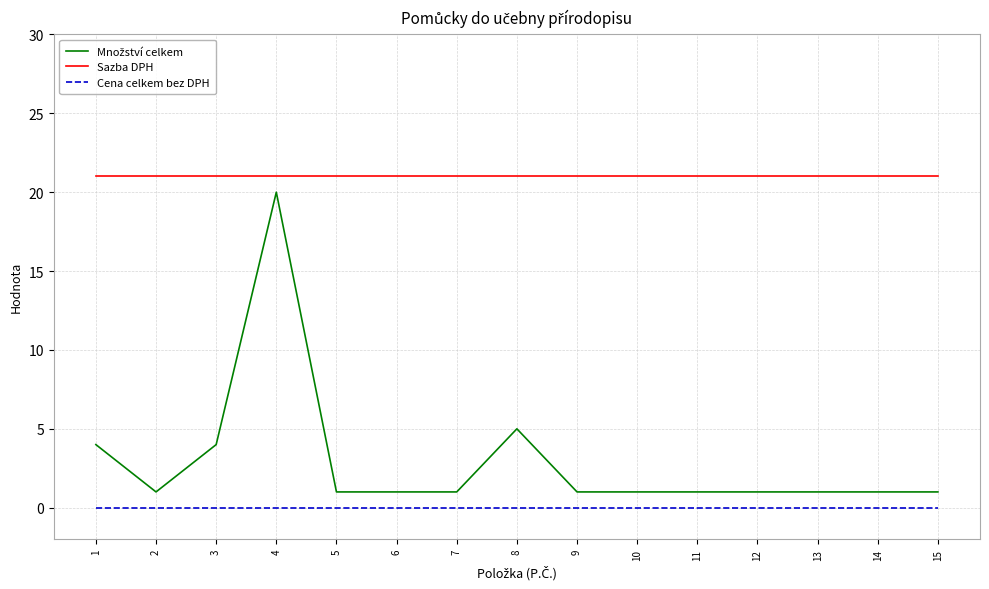

What is the sum of the Sazba DPH values at 8 and 10?

42